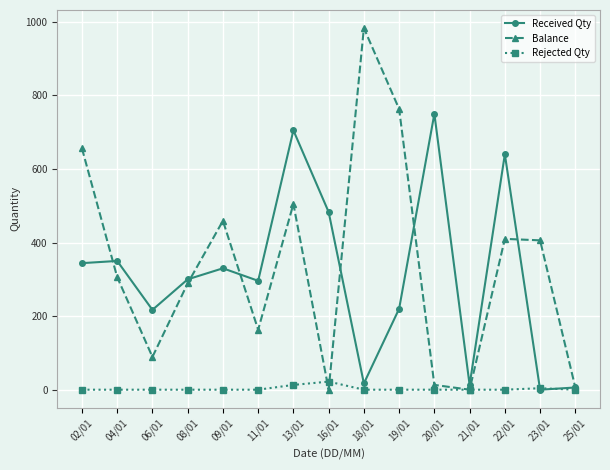

What is the average value of the Balance series?

337